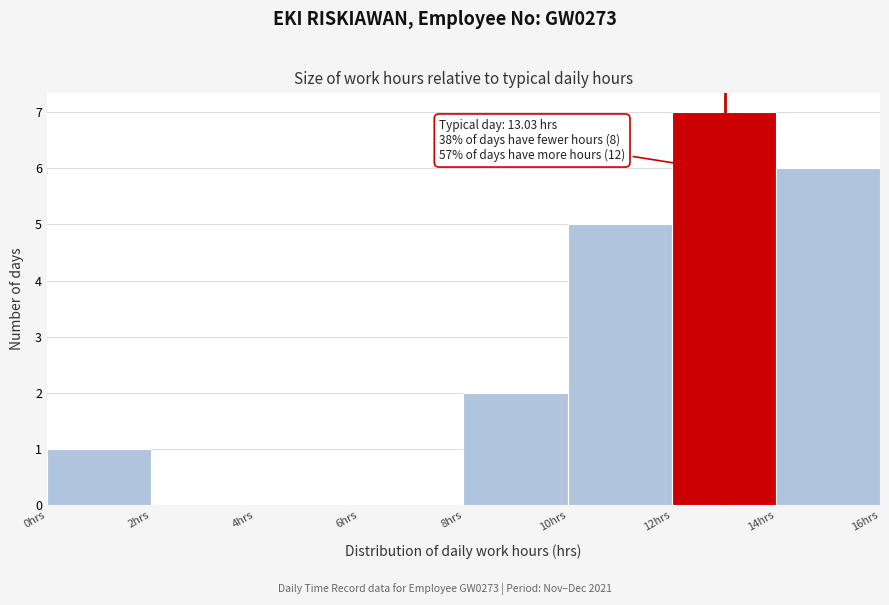

Which range on the x-axis has the tallest bar?

12 to 14